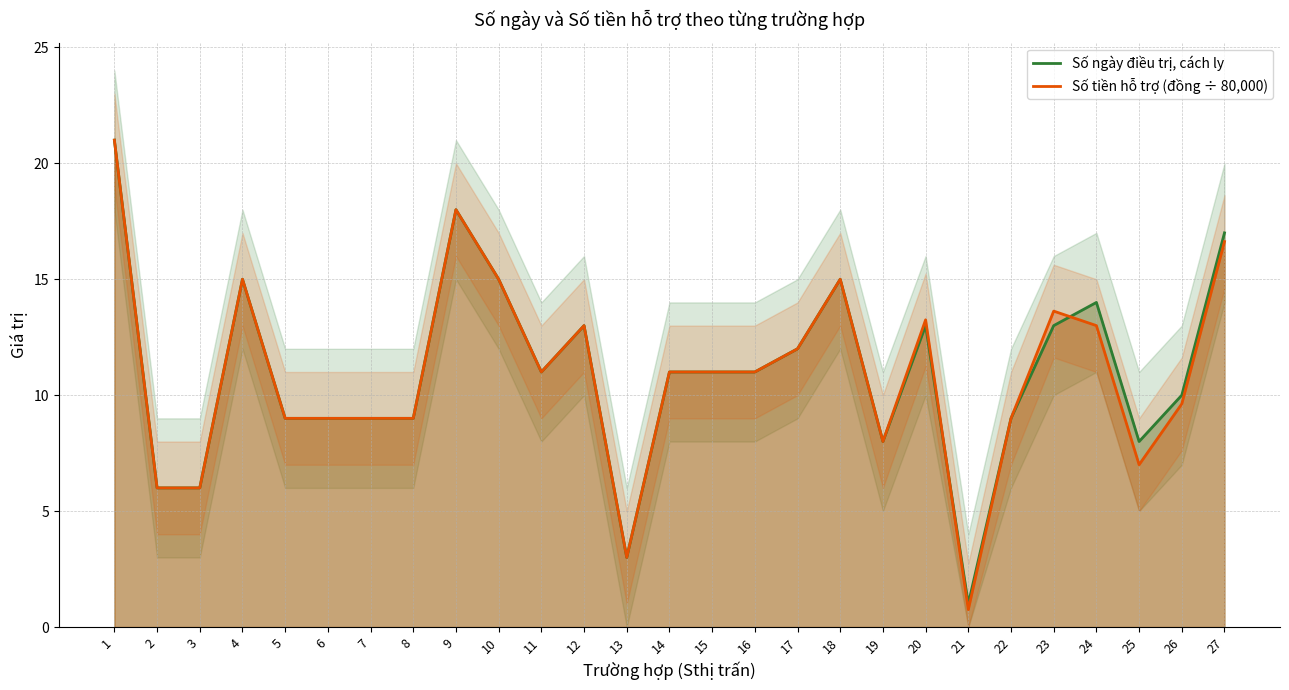

Is it true that Số tiền hỗ trợ (đồng ÷ 80,000) equals 16.6 at 27?

True